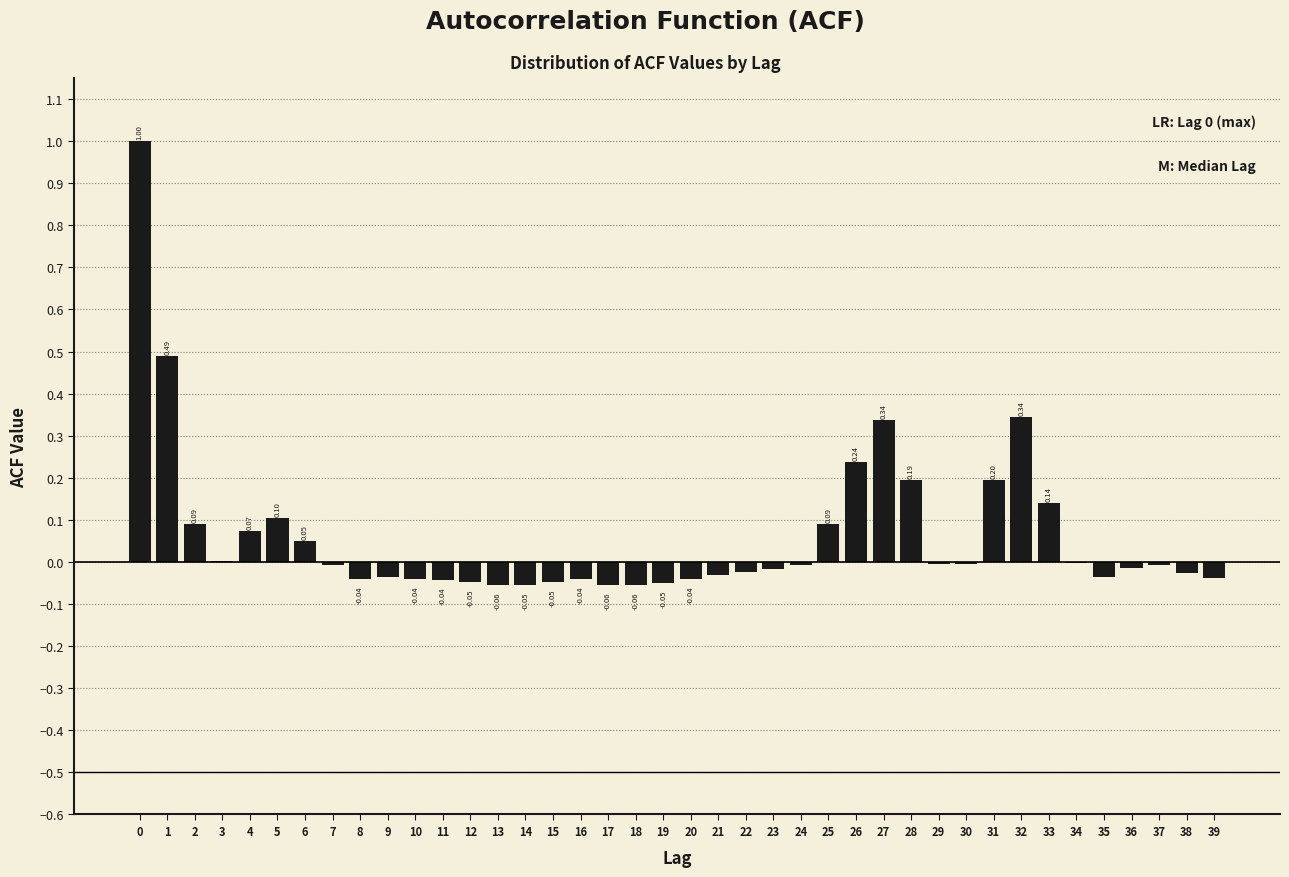

What is the sum of all values?

2.5